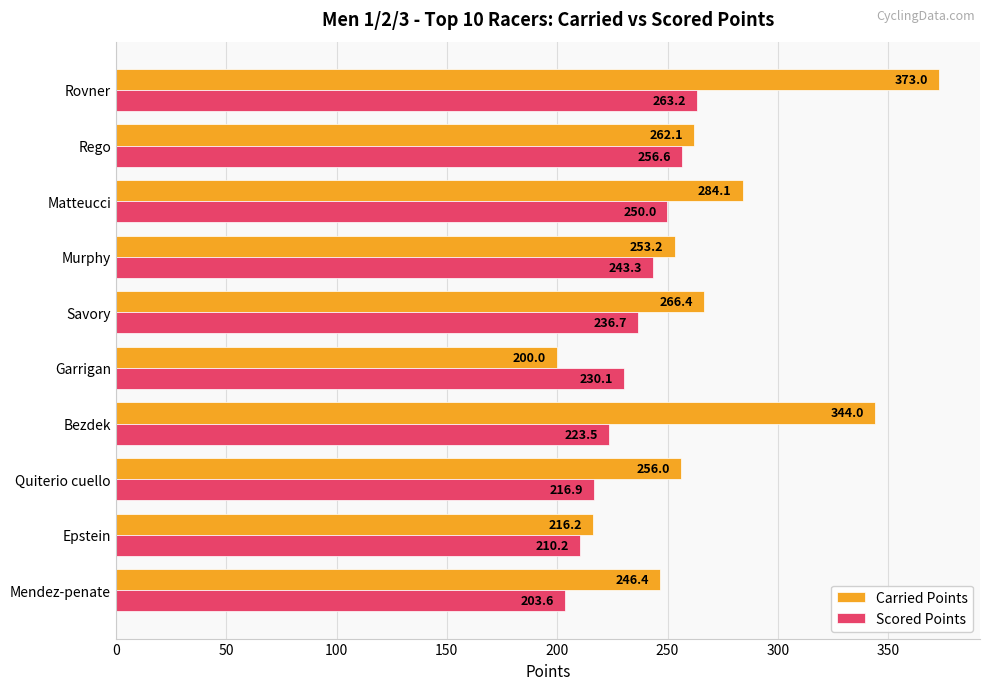

Between Quiterio cuello and Rovner, which series saw the biggest shift?

Carried Points